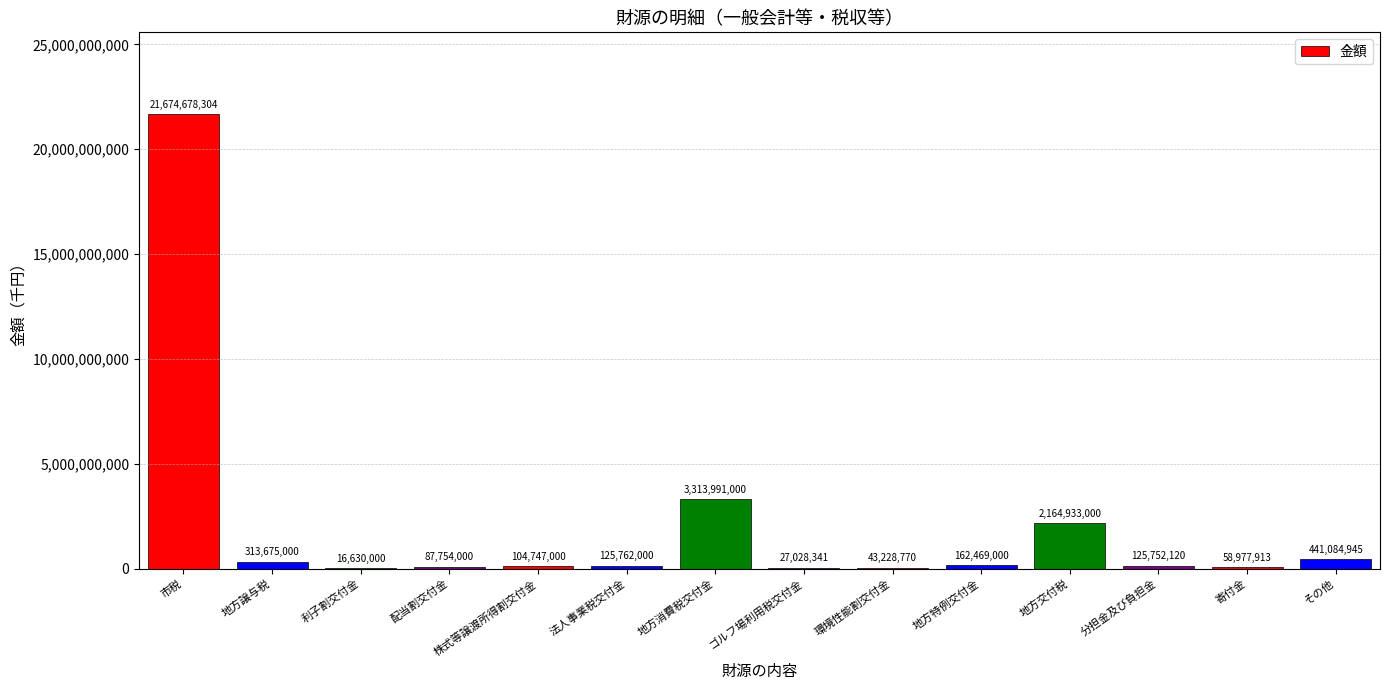

True or false: the data shows 104747000 at 株式等譲渡所得割交付金.

True